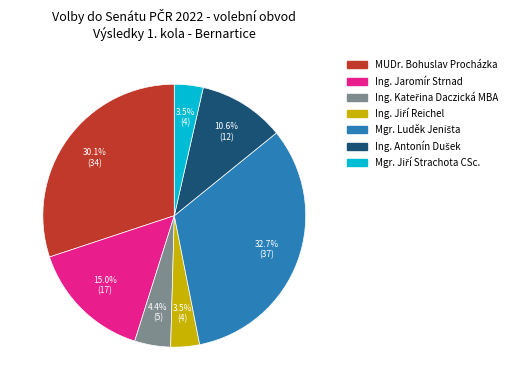

How many segments does this pie chart have?

7